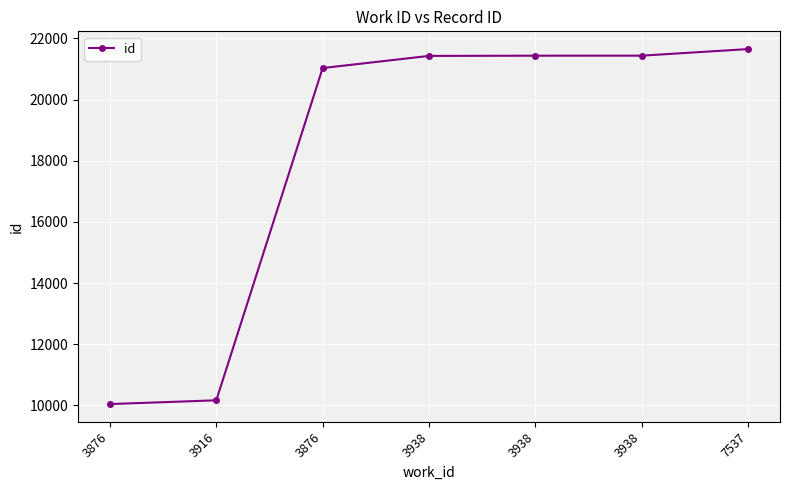

What is the ratio of the value at 3876 to the value at 3938?

1.0